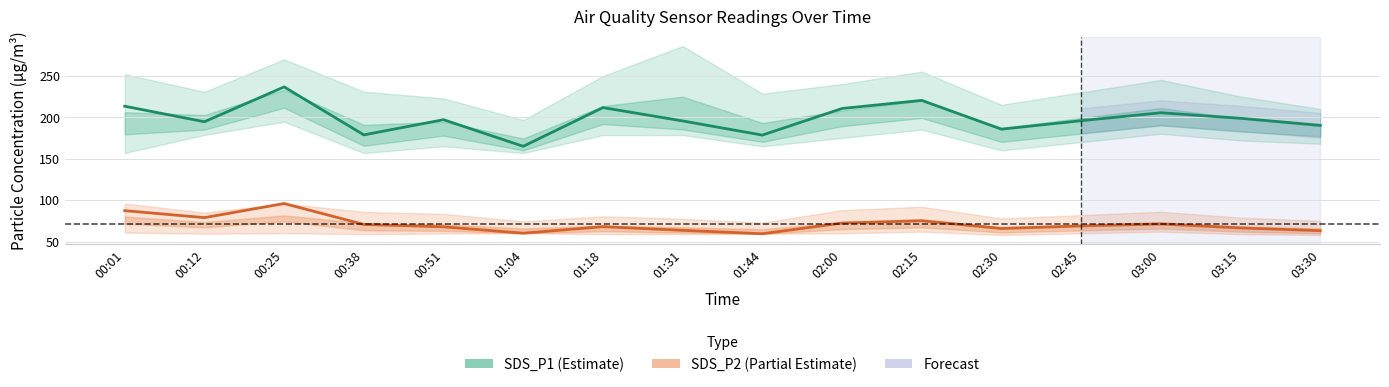

Which series has the widest spread of values?

SDS_P1 (Estimate)